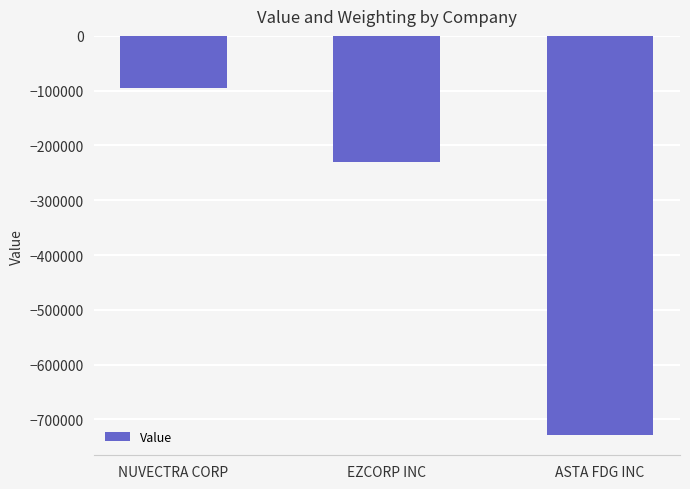

What is the label of the 1st bar from the left?

NUVECTRA CORP